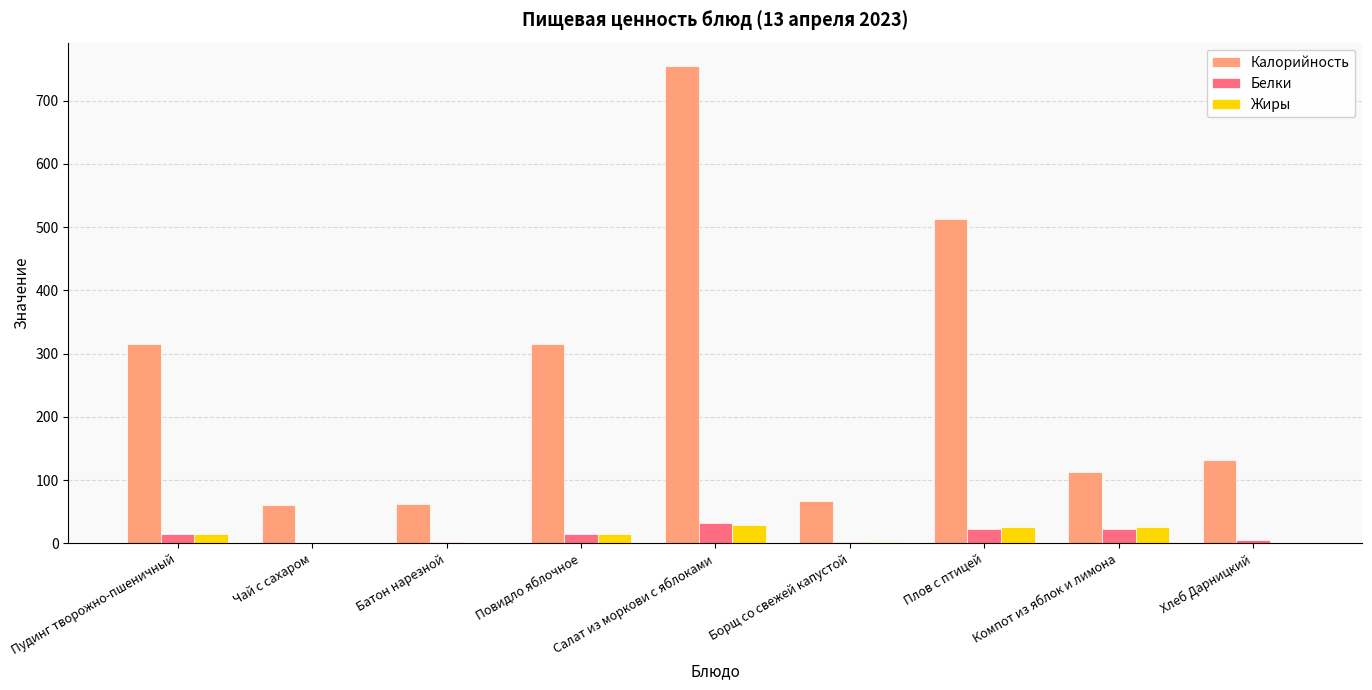

Which series has the largest total across all categories?

Калорийность